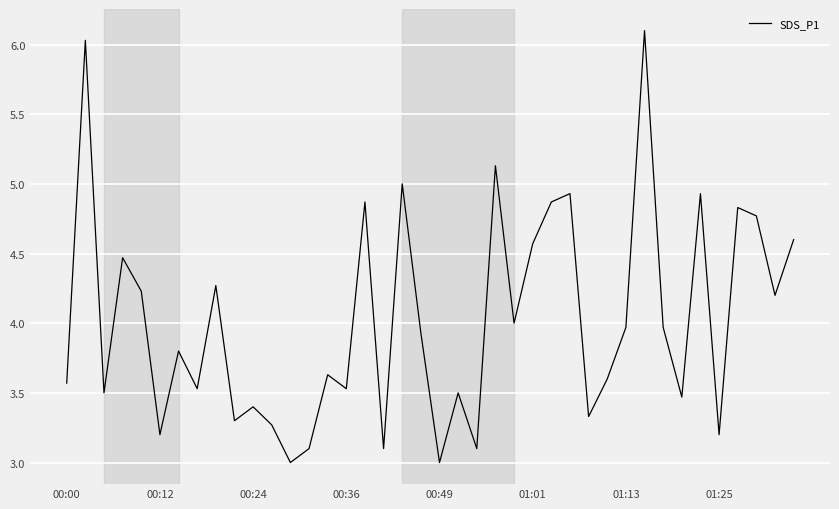

How many interior local valleys (lower than both neighbors) does the data have?

14